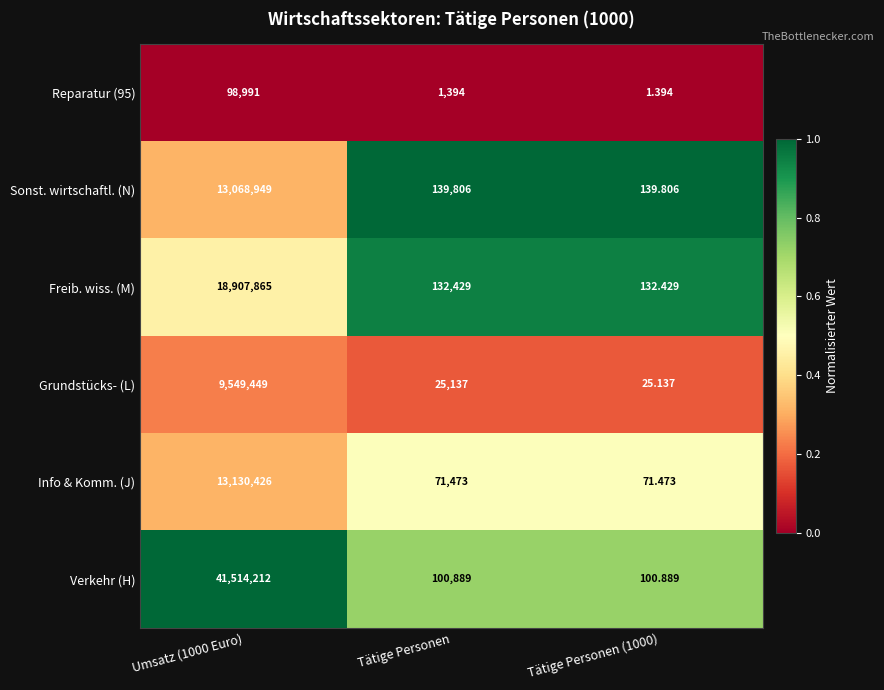

How many data points does each series have?

3